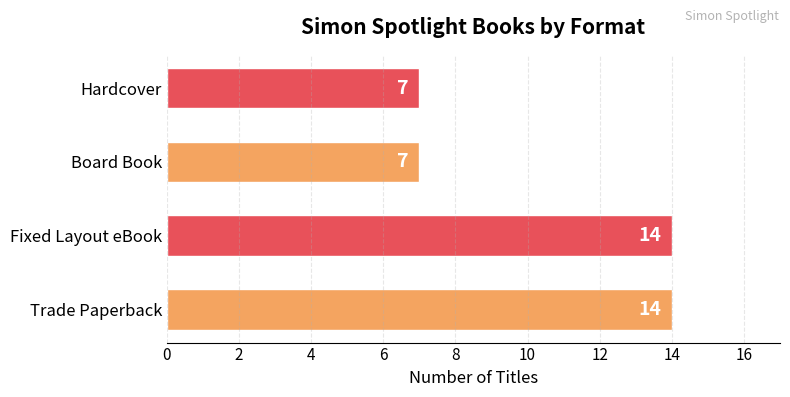

What is the smallest value displayed?

7